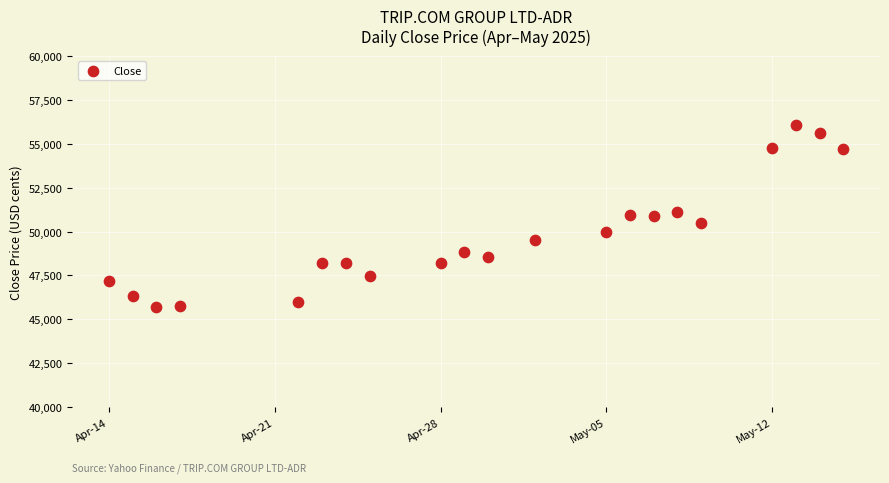

What is the range of Y values (max minus min)?

10352